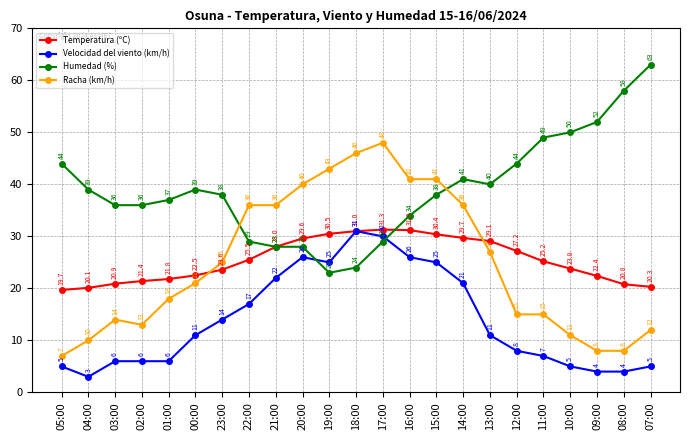

Read the Temperatura (ºC) value at 02:00.

21.4